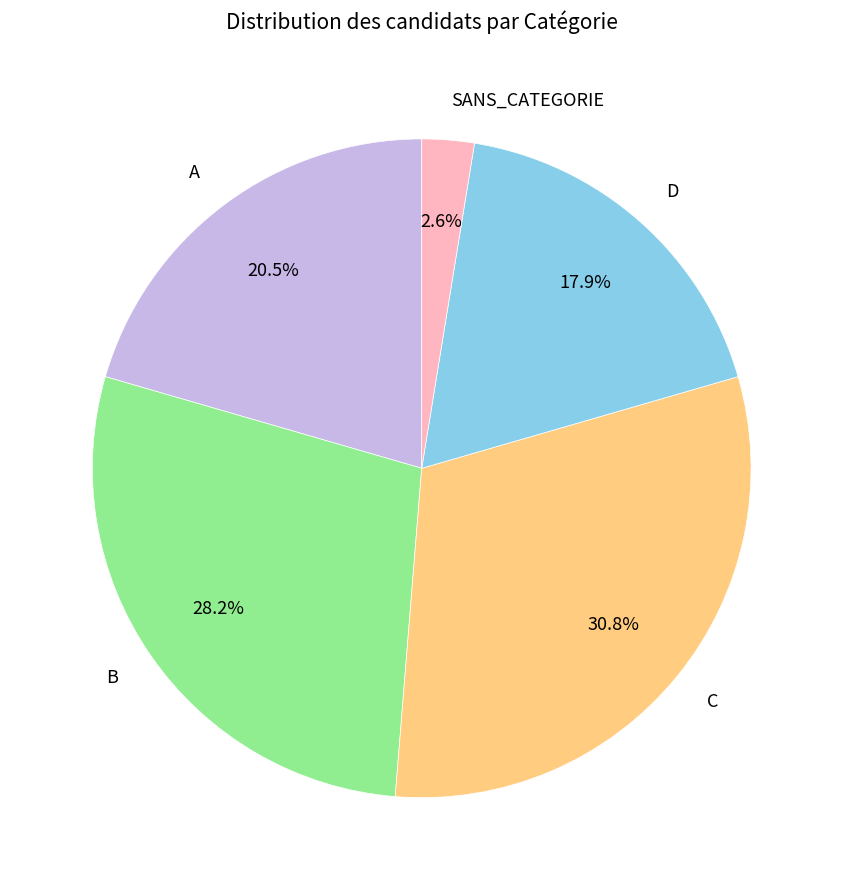

Does SANS_CATEGORIE account for over 50% of the chart?

No